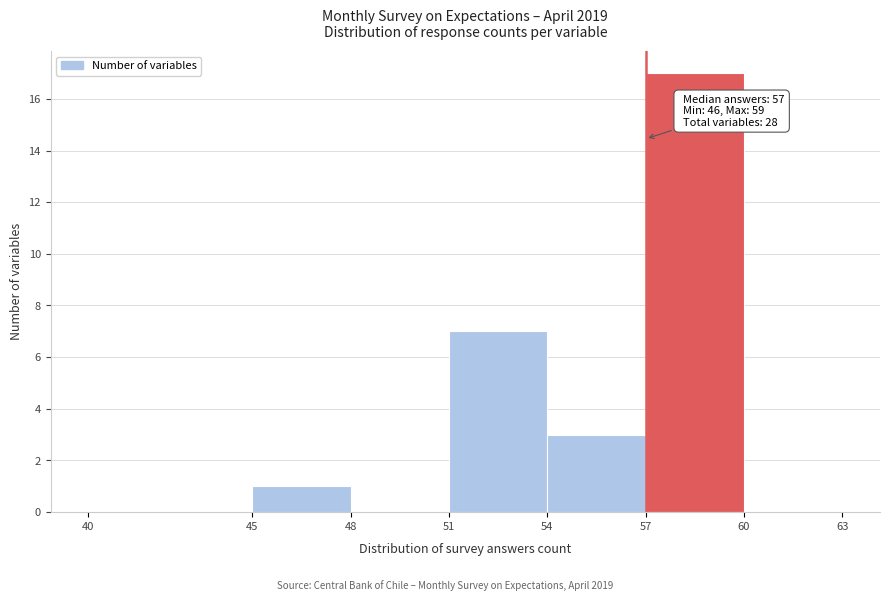

Over which range of the x-axis is the bar tallest?

57 to 60